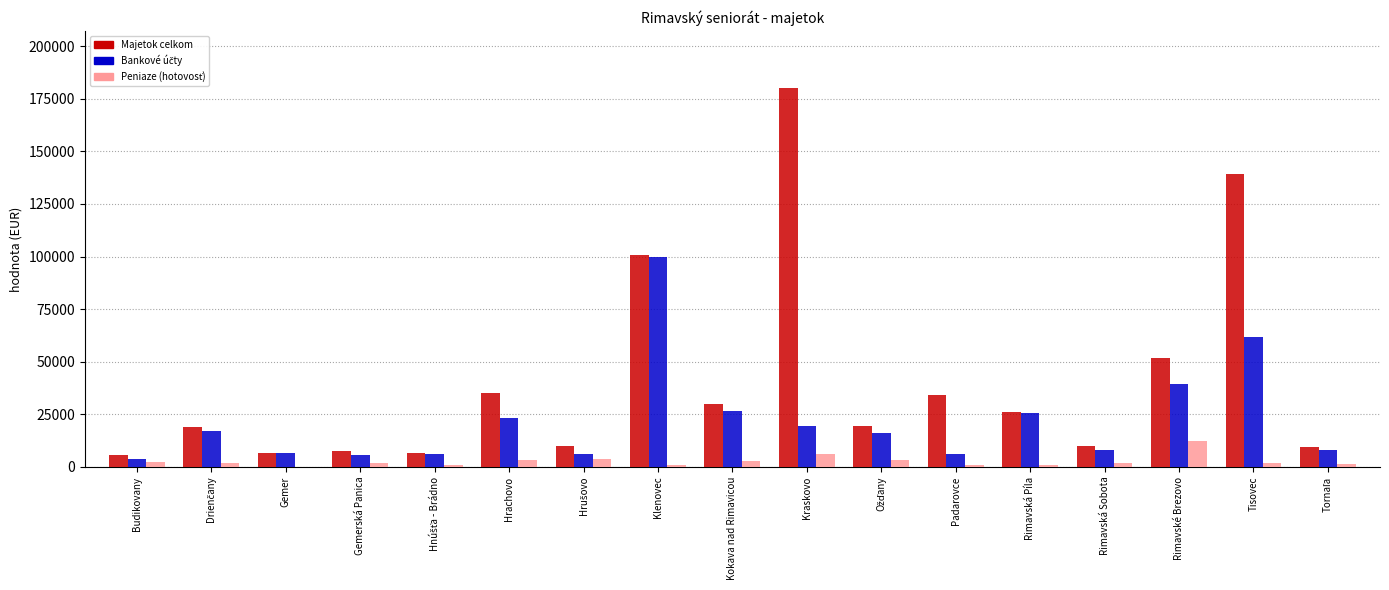

Which series has the largest total across all categories?

Majetok celkom